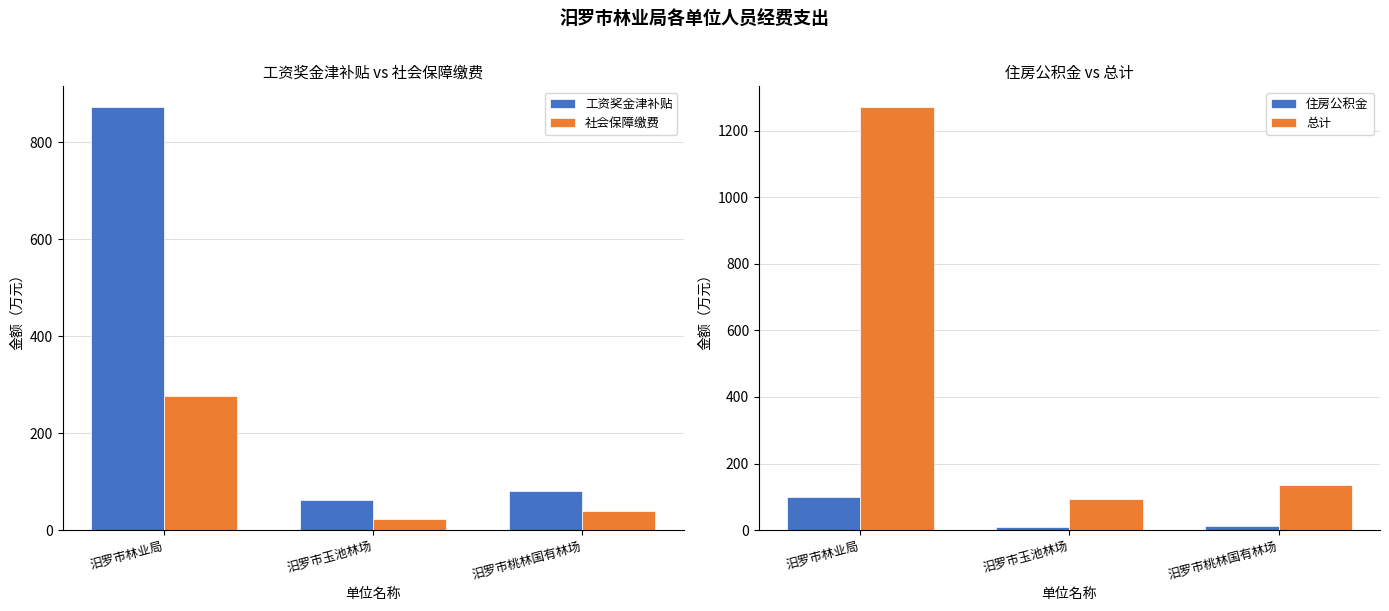

What is the average value of the 社会保障缴费 series?

112.4